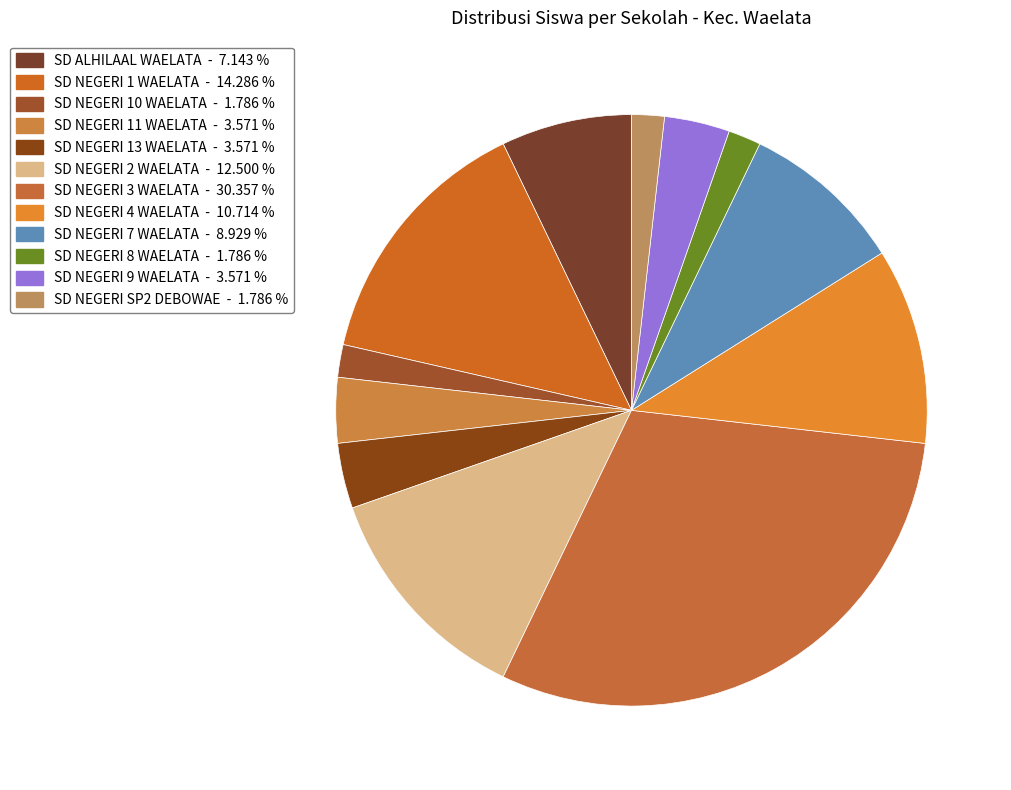

What portion of the pie excludes SD NEGERI 7 WAELATA?

91.1%